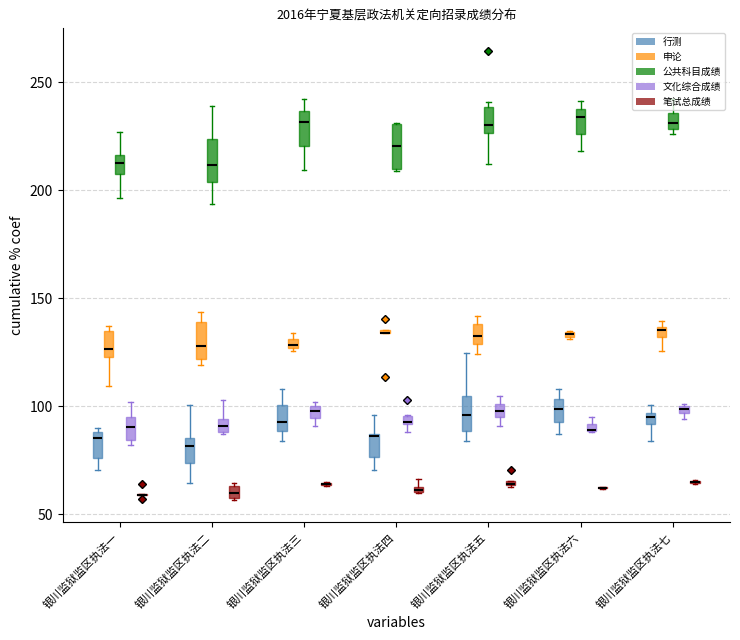

The value of 行测 at 36 is 166.1. True or false?

False